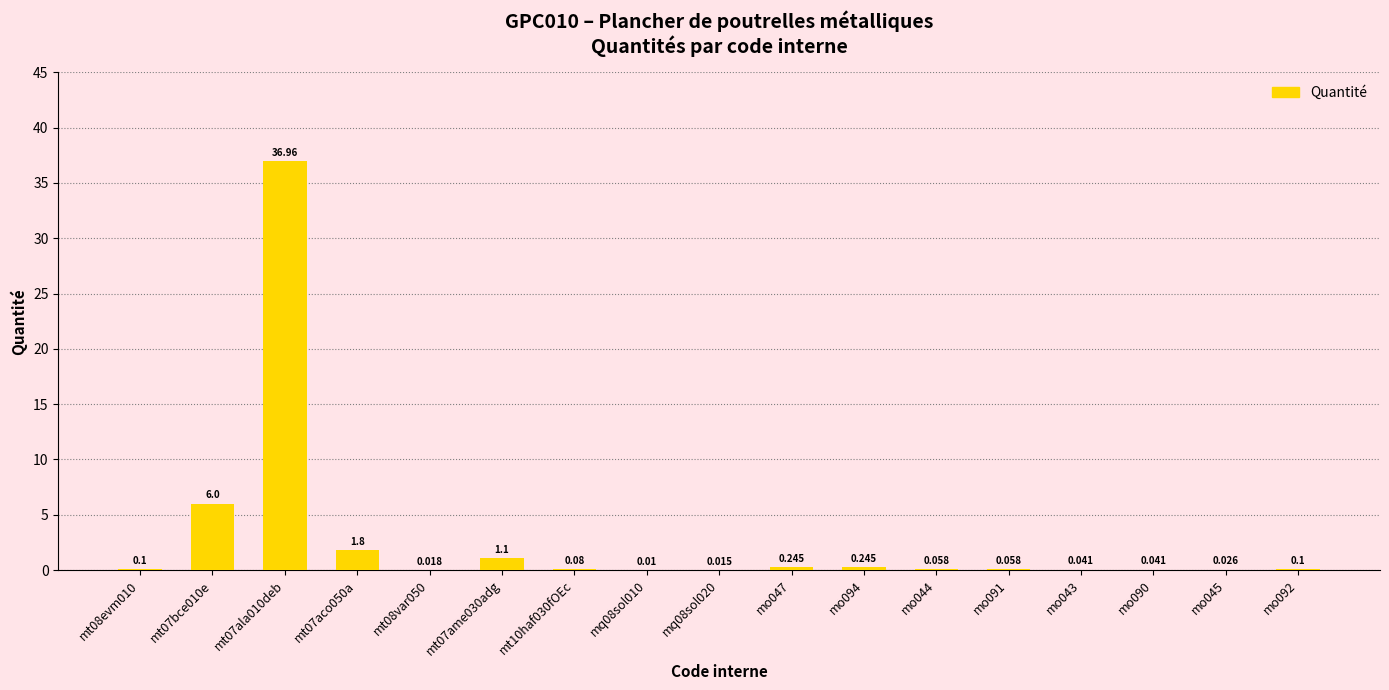

What is the value of the 12th bar from the left?

0.1